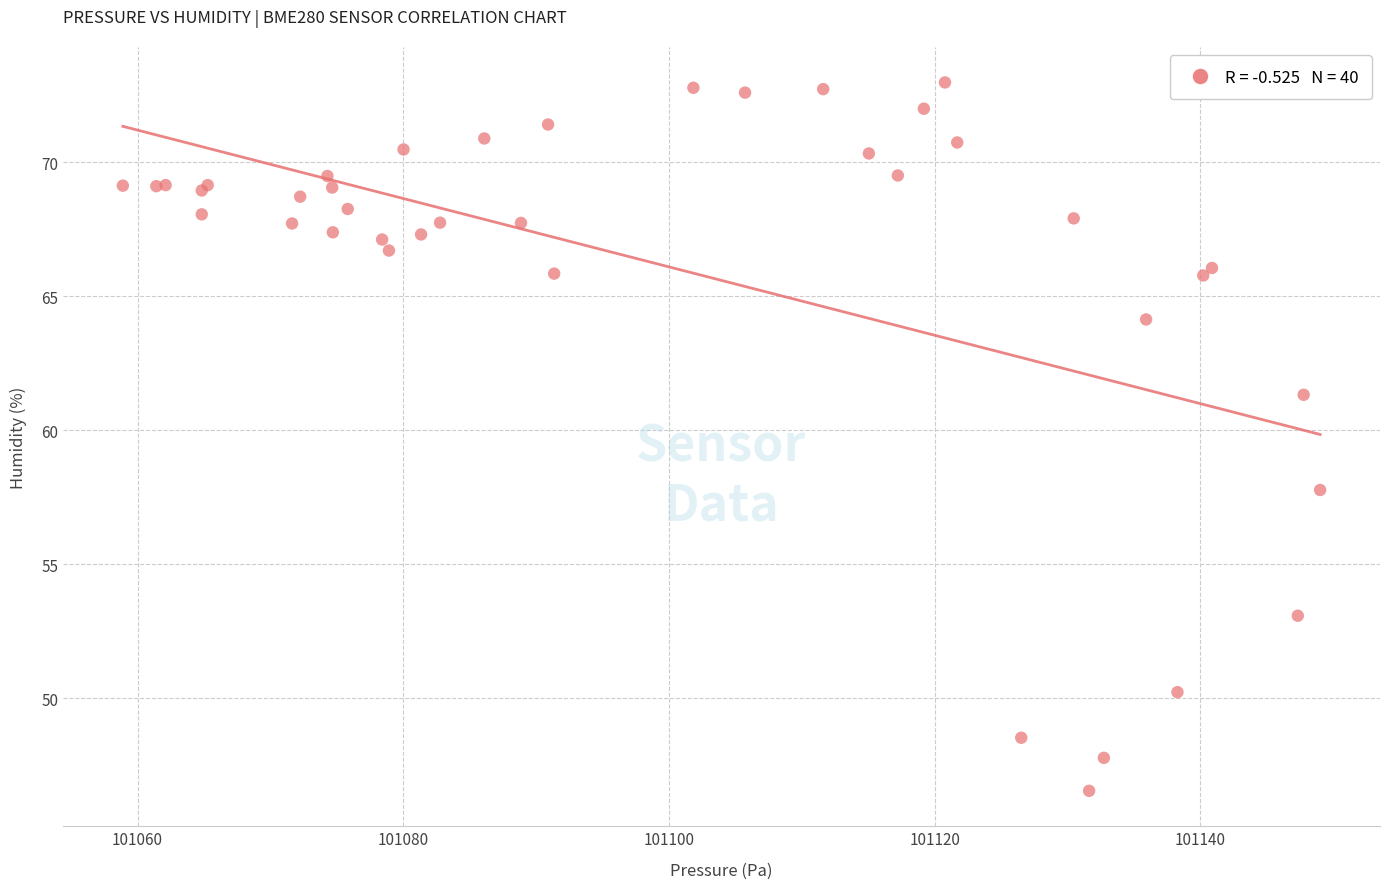

What Y value in the scatter plot is closest to 59?

57.8